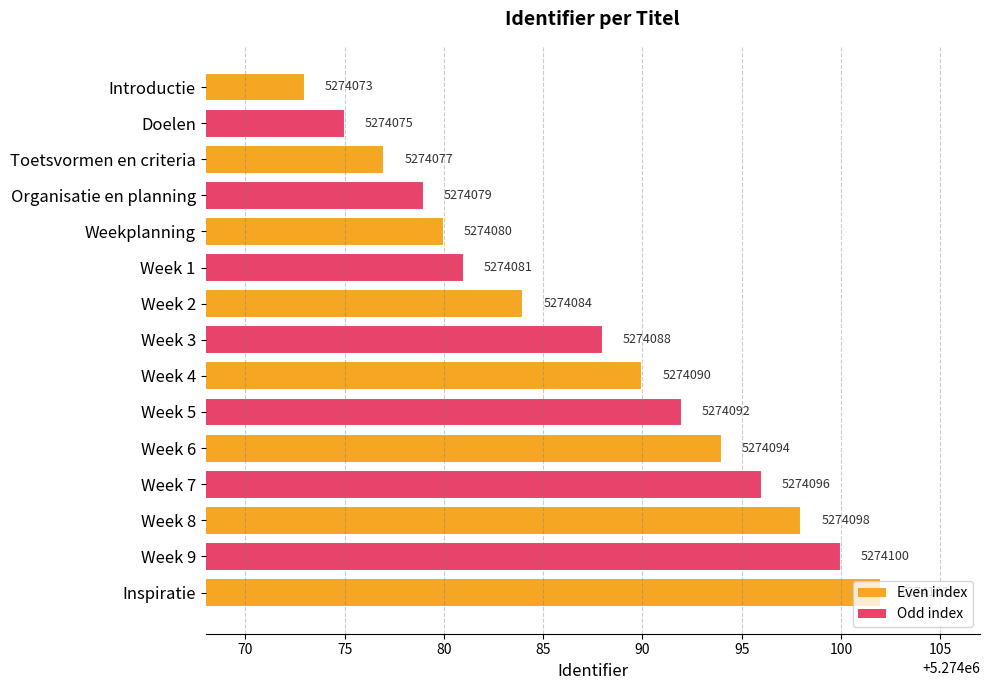

What is the sum of the values at Week 8 and Doelen?

10548173